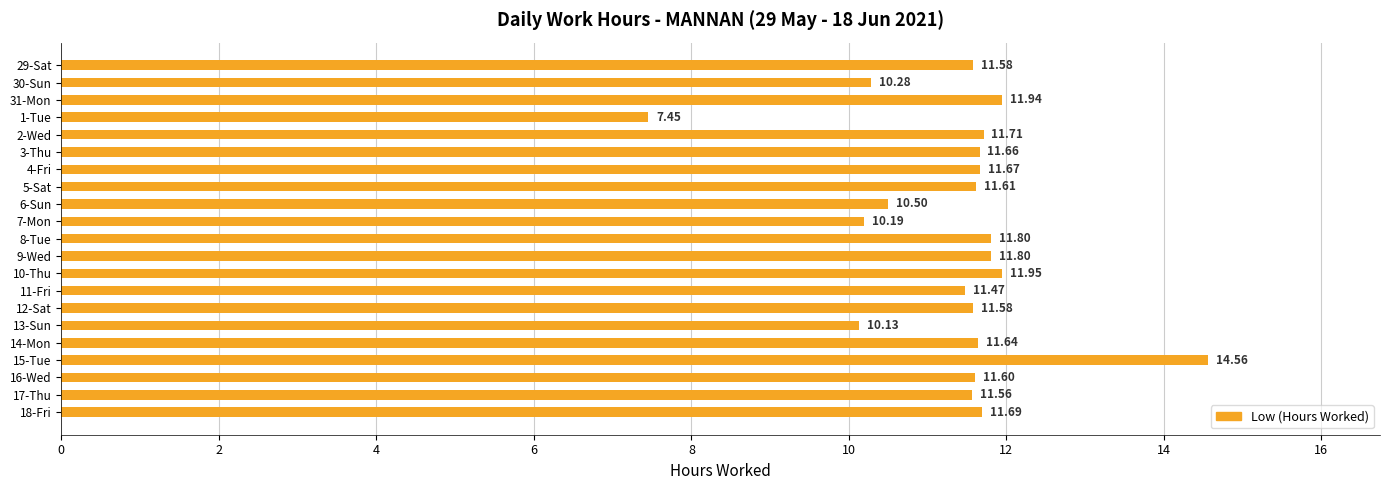

What is the change in value from 6-Sun to 8-Tue?

+1.3